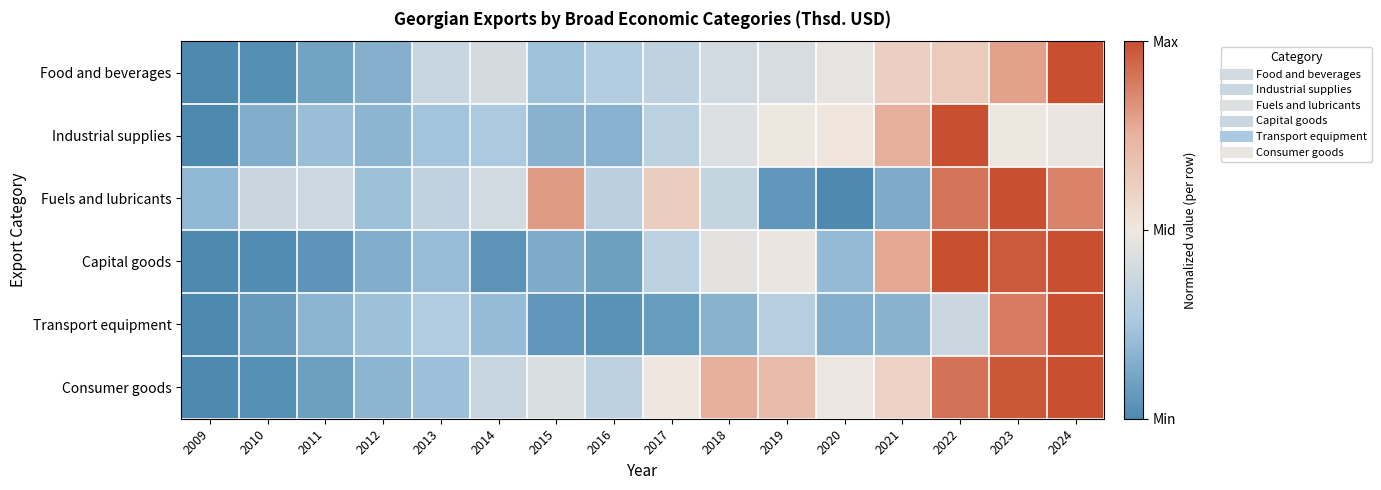

Reading right to left, list all the values displayed in this chart.

Food and beverages: 2024=1.0	2023=0.8	2022=0.6	2021=0.6	2020=0.5	2019=0.4	2018=0.4	2017=0.3	2016=0.3	2015=0.2	2014=0.4	2013=0.4	2012=0.2	2011=0.1	2010=0.0	2009=0.0
Industrial supplies: 2024=0.5	2023=0.5	2022=1.0	2021=0.8	2020=0.5	2019=0.5	2018=0.4	2017=0.3	2016=0.2	2015=0.2	2014=0.3	2013=0.2	2012=0.2	2011=0.2	2010=0.1	2009=0.0
Fuels and lubricants: 2024=0.9	2023=1.0	2022=0.9	2021=0.1	2020=0.0	2019=0.1	2018=0.4	2017=0.6	2016=0.3	2015=0.8	2014=0.4	2013=0.3	2012=0.2	2011=0.4	2010=0.4	2009=0.2
Capital goods: 2024=1.0	2023=1.0	2022=1.0	2021=0.8	2020=0.2	2019=0.5	2018=0.5	2017=0.3	2016=0.1	2015=0.1	2014=0.0	2013=0.2	2012=0.1	2011=0.0	2010=0.0	2009=0.0
Transport equipment: 2024=1.0	2023=0.9	2022=0.4	2021=0.2	2020=0.1	2019=0.3	2018=0.2	2017=0.1	2016=0.0	2015=0.1	2014=0.2	2013=0.3	2012=0.2	2011=0.2	2010=0.1	2009=0.0
Consumer goods: 2024=1.0	2023=1.0	2022=0.9	2021=0.6	2020=0.5	2019=0.7	2018=0.8	2017=0.5	2016=0.3	2015=0.4	2014=0.4	2013=0.2	2012=0.2	2011=0.1	2010=0.0	2009=0.0